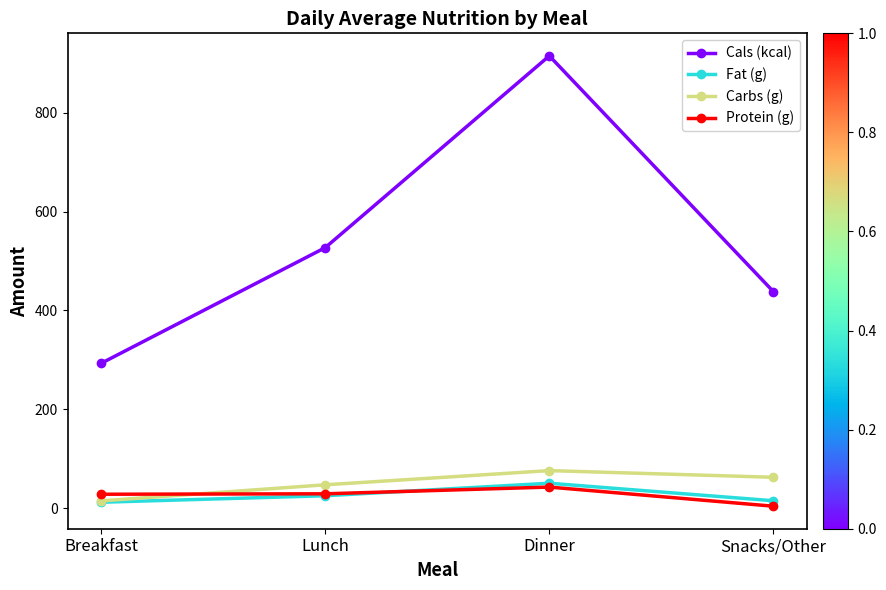

Where does the Fat (g) series first go above 25?

Lunch